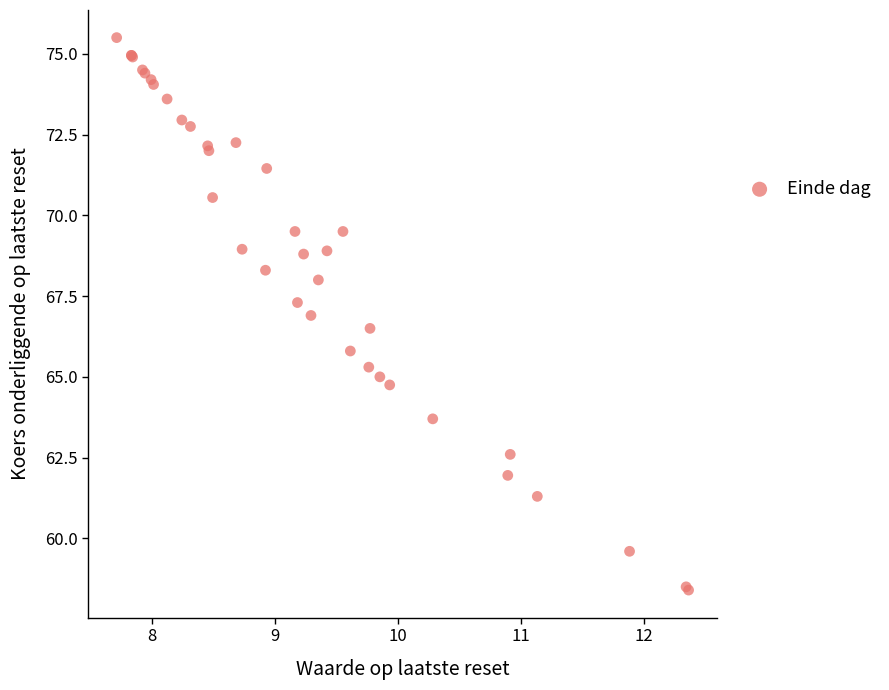

What Y value in the scatter plot is closest to 66?

65.8